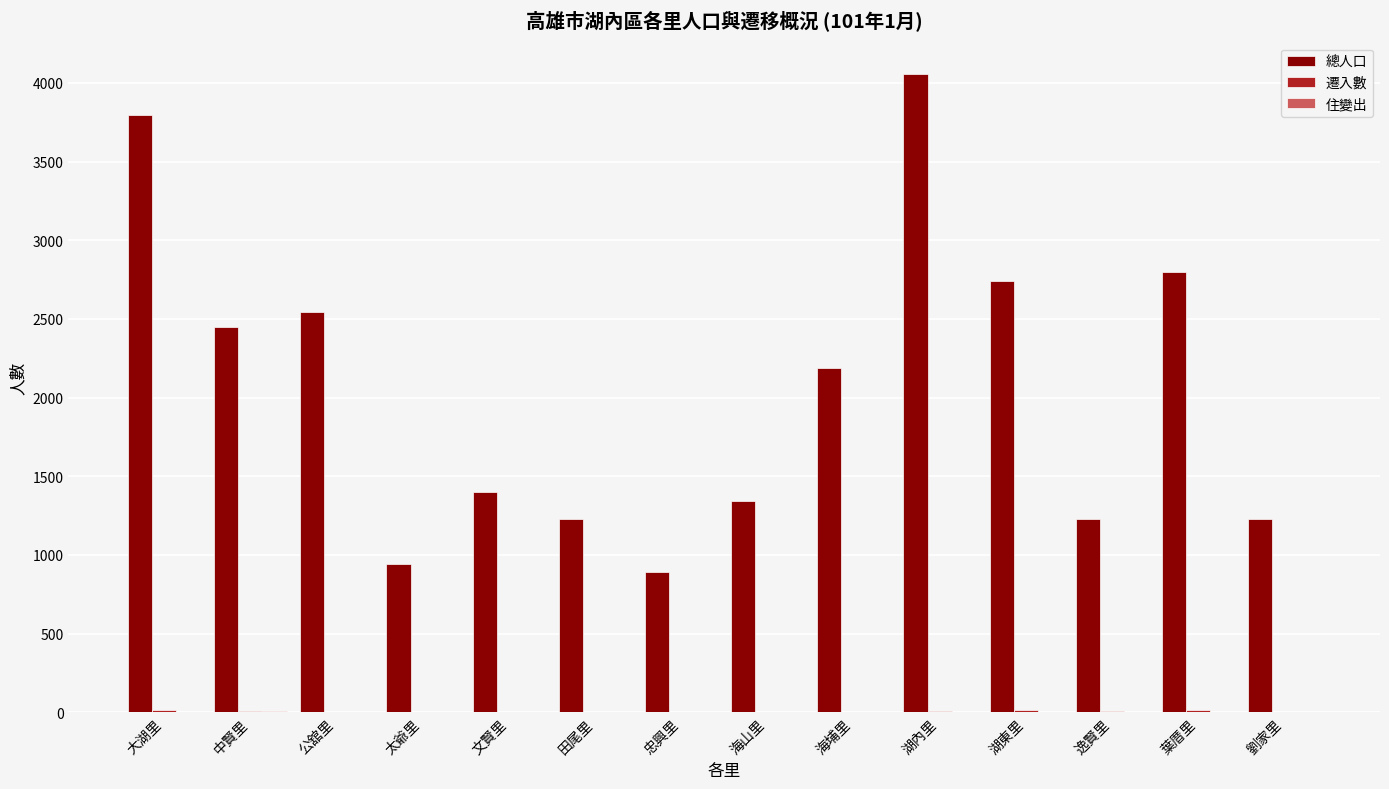

The 總人口 series shows 6535 at 湖內里. True or false?

False